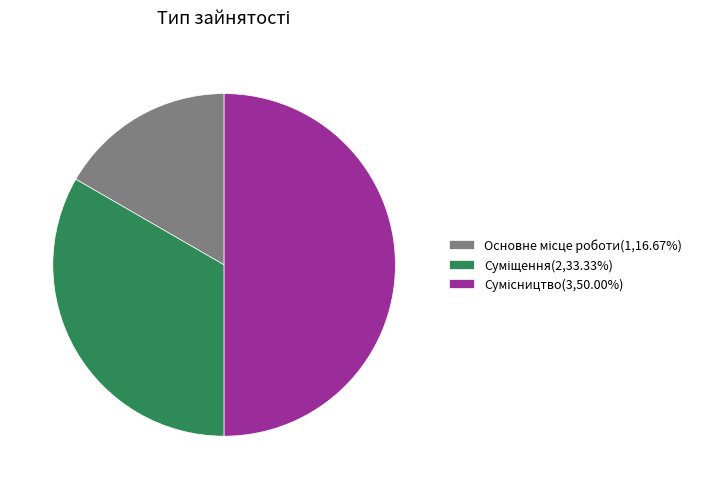

Count the number of slices in the pie.

3